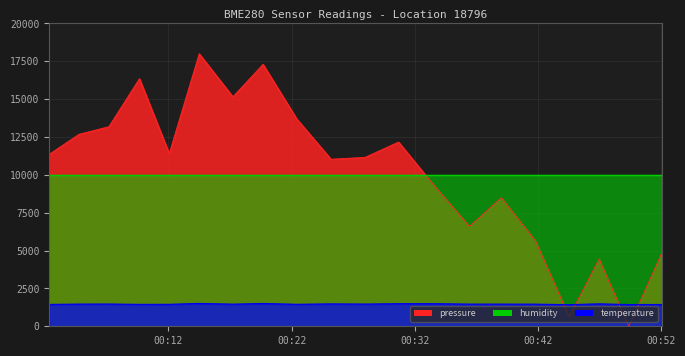

Between 2022-12-29T00:02:19 and 2022-12-29T00:46:57, which is larger?

2022-12-29T00:02:19